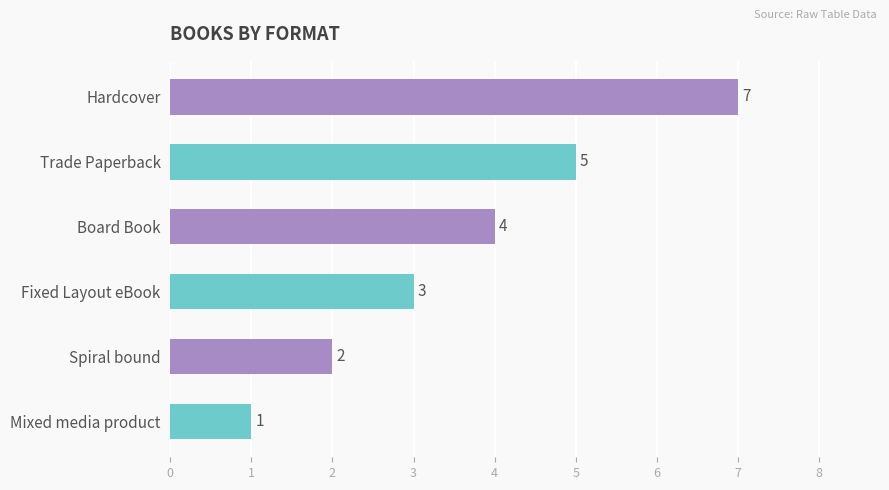

What is the sum of all values?

22